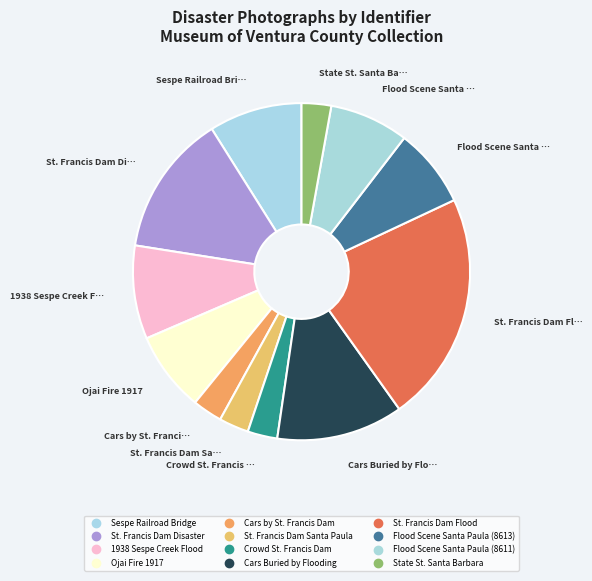

Rank the categories by value from lowest to highest.

State St. Santa Barbara, Crowd St. Francis Dam, St. Francis Dam Santa Paula, Cars by St. Francis Dam, Flood Scene Santa Paula (8611), Flood Scene Santa Paula (8613), Ojai Fire 1917, Sespe Railroad Bridge, 1938 Sespe Creek Flood, Cars Buried by Flooding, St. Francis Dam Disaster, St. Francis Dam Flood